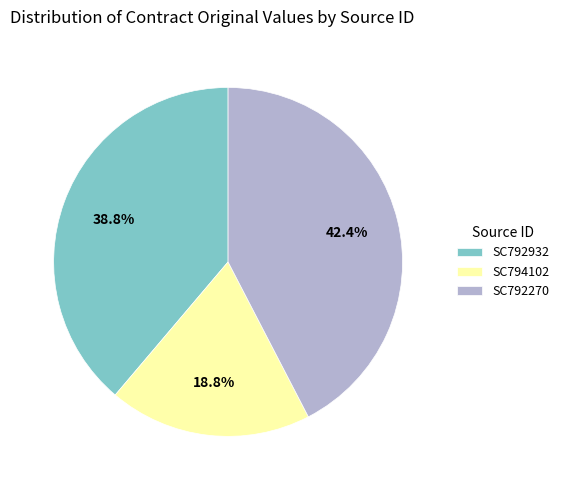

Which has a higher value, SC792270 or SC792932?

SC792270